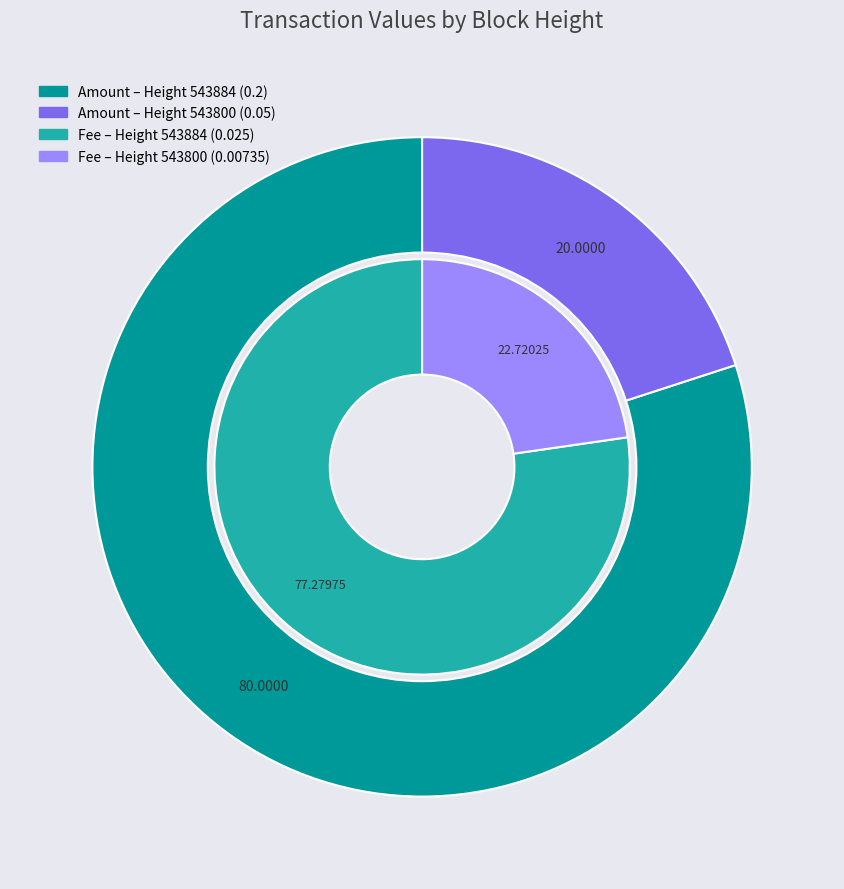

To the nearest percent, what percentage of the pie is 543884?

77%